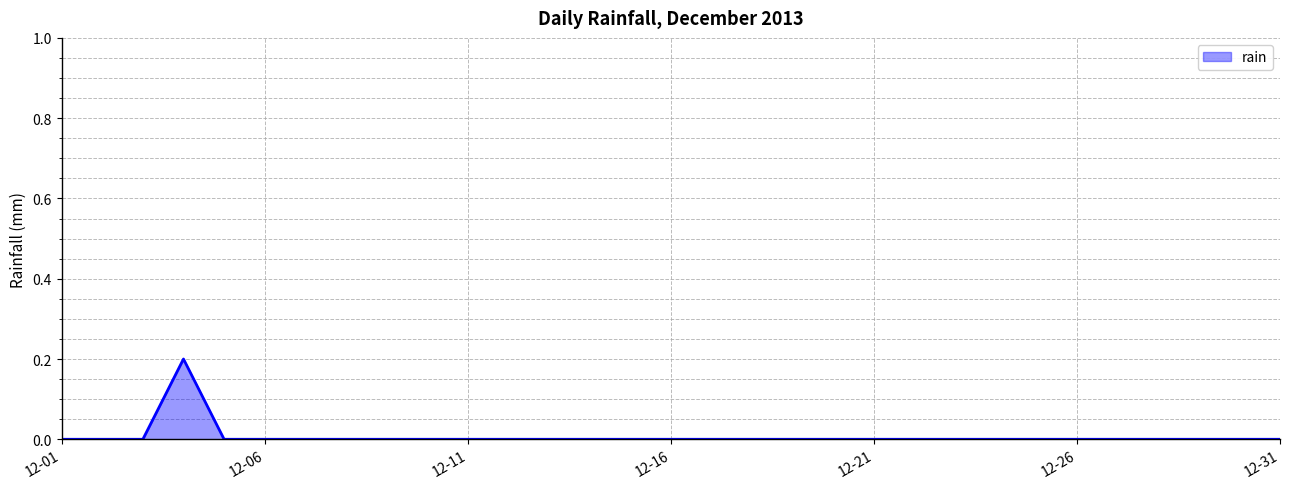

True or false: the data shows 0.0 at 12-31.

True